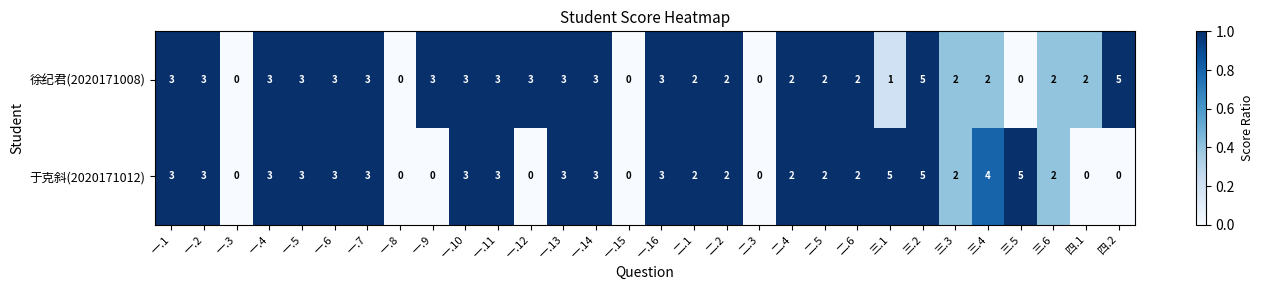

What is the difference between the maximum and second lowest values in the 徐纪君(2020171008) series?

5